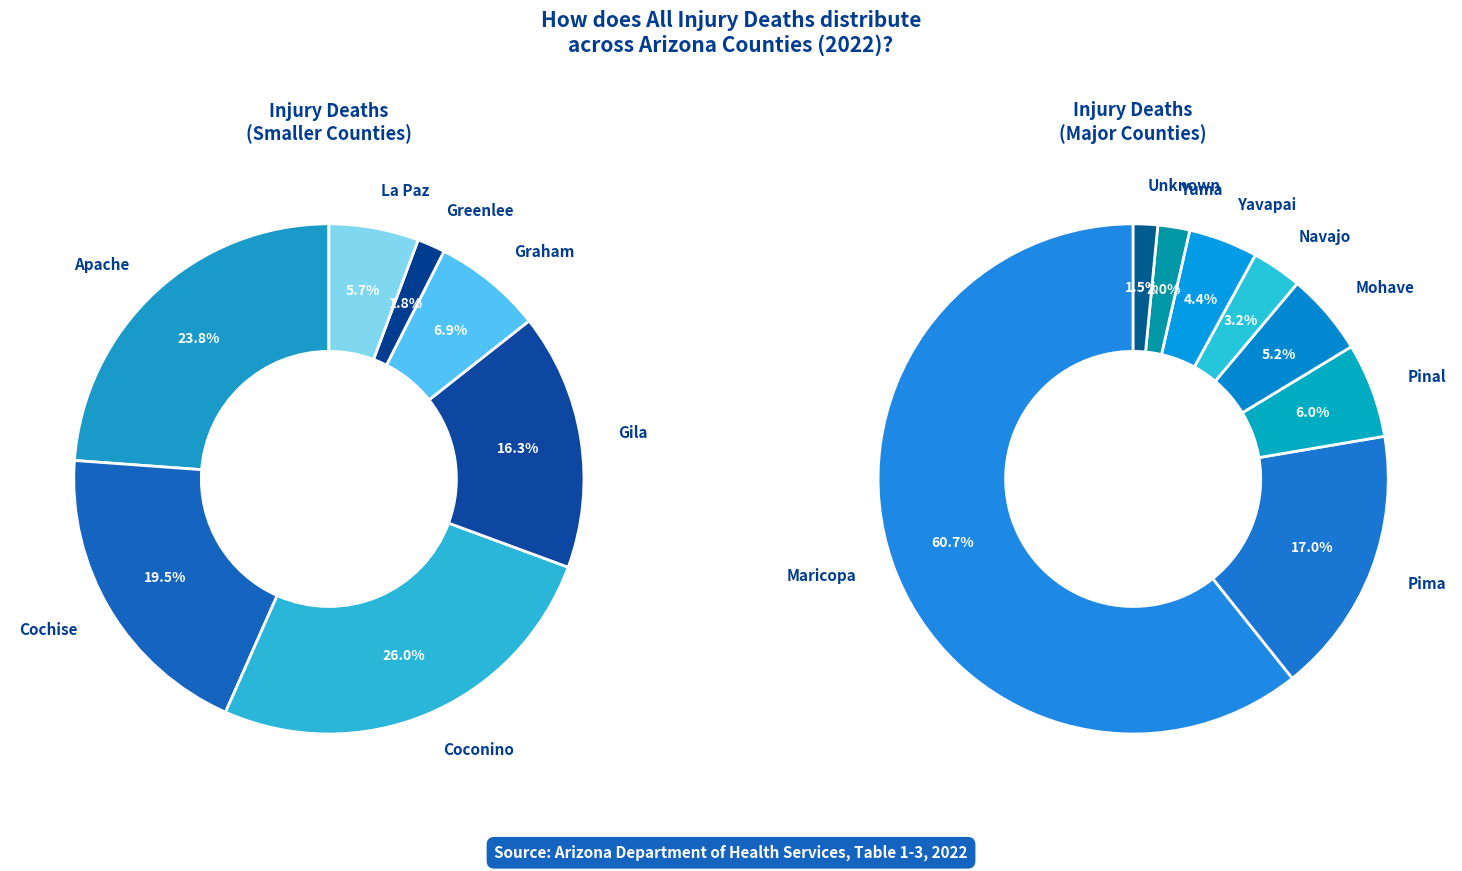

Is Maricopa the majority of the pie?

Yes